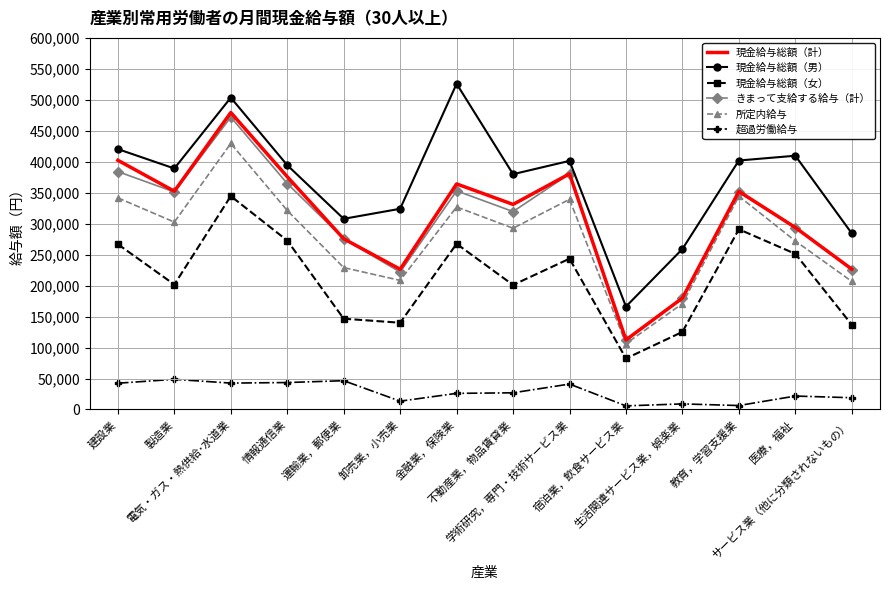

Which label corresponds to the largest value in the chart?

金融業，保険業